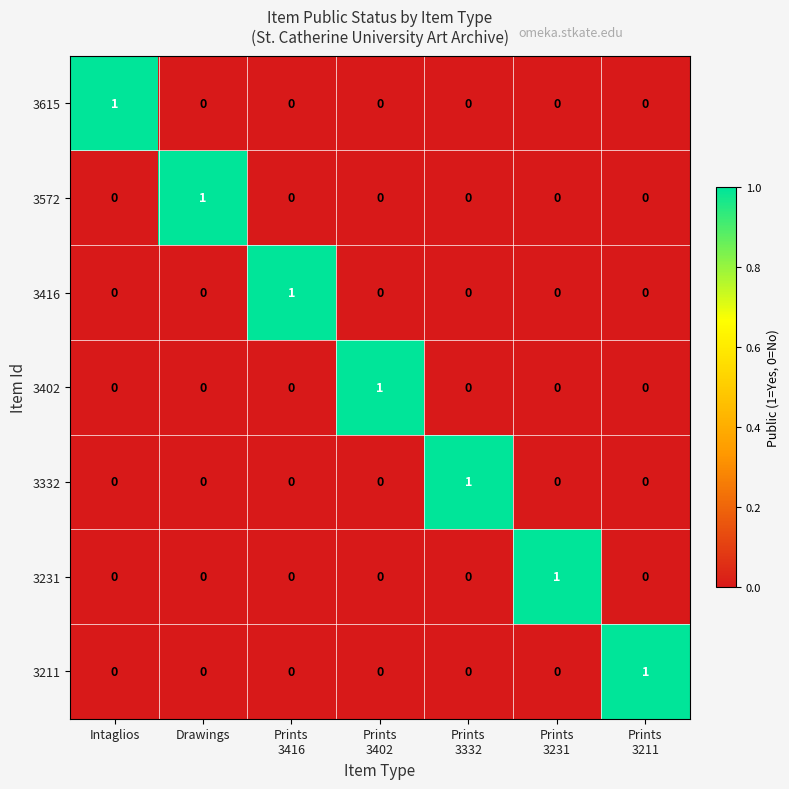

At how many categories does at least one series exceed 0?

7